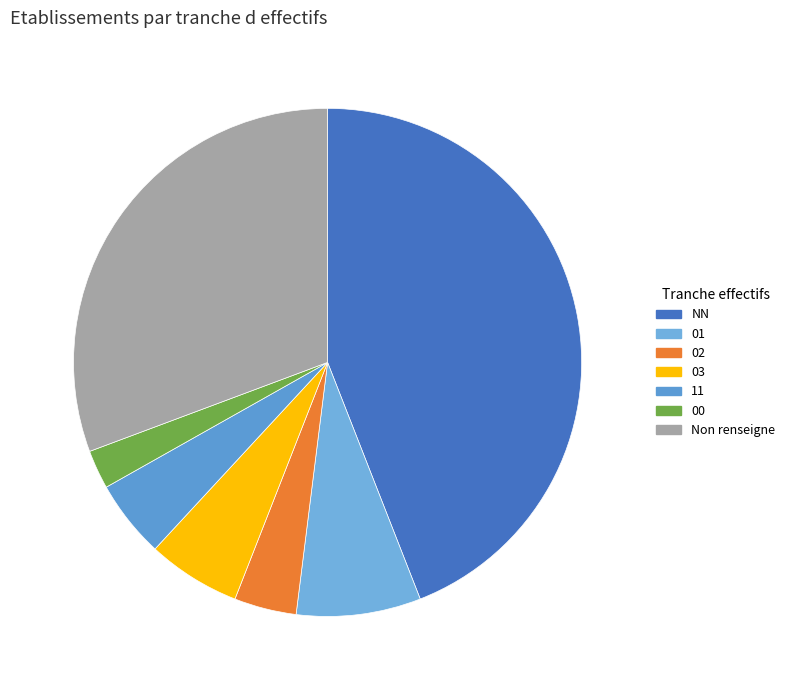

Combined, do NN and 02 account for over 50%?

No